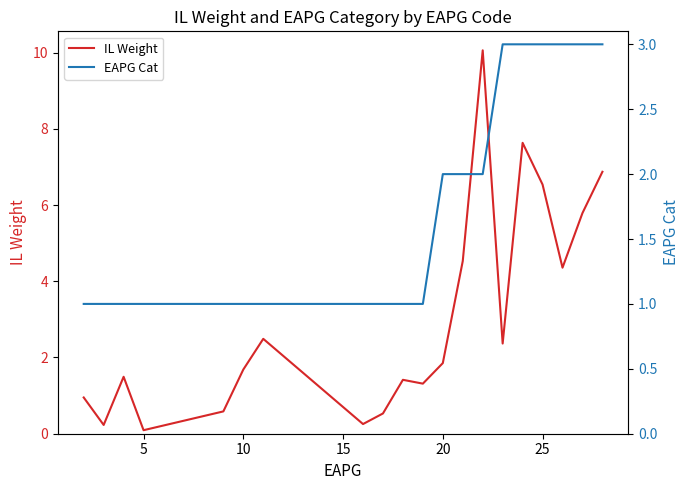

What is the average value of the EAPG Cat series?

1.8